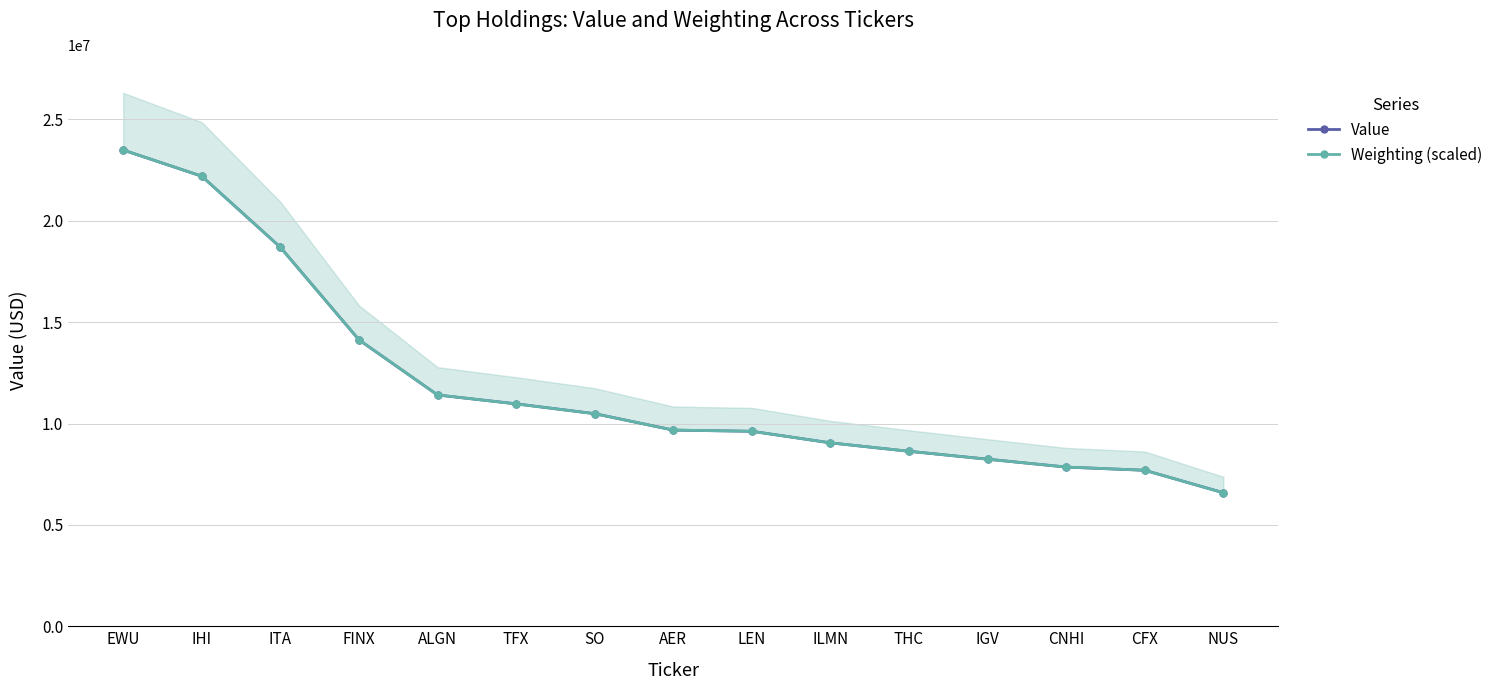

What is the label of the 1st point from the right?

NUS